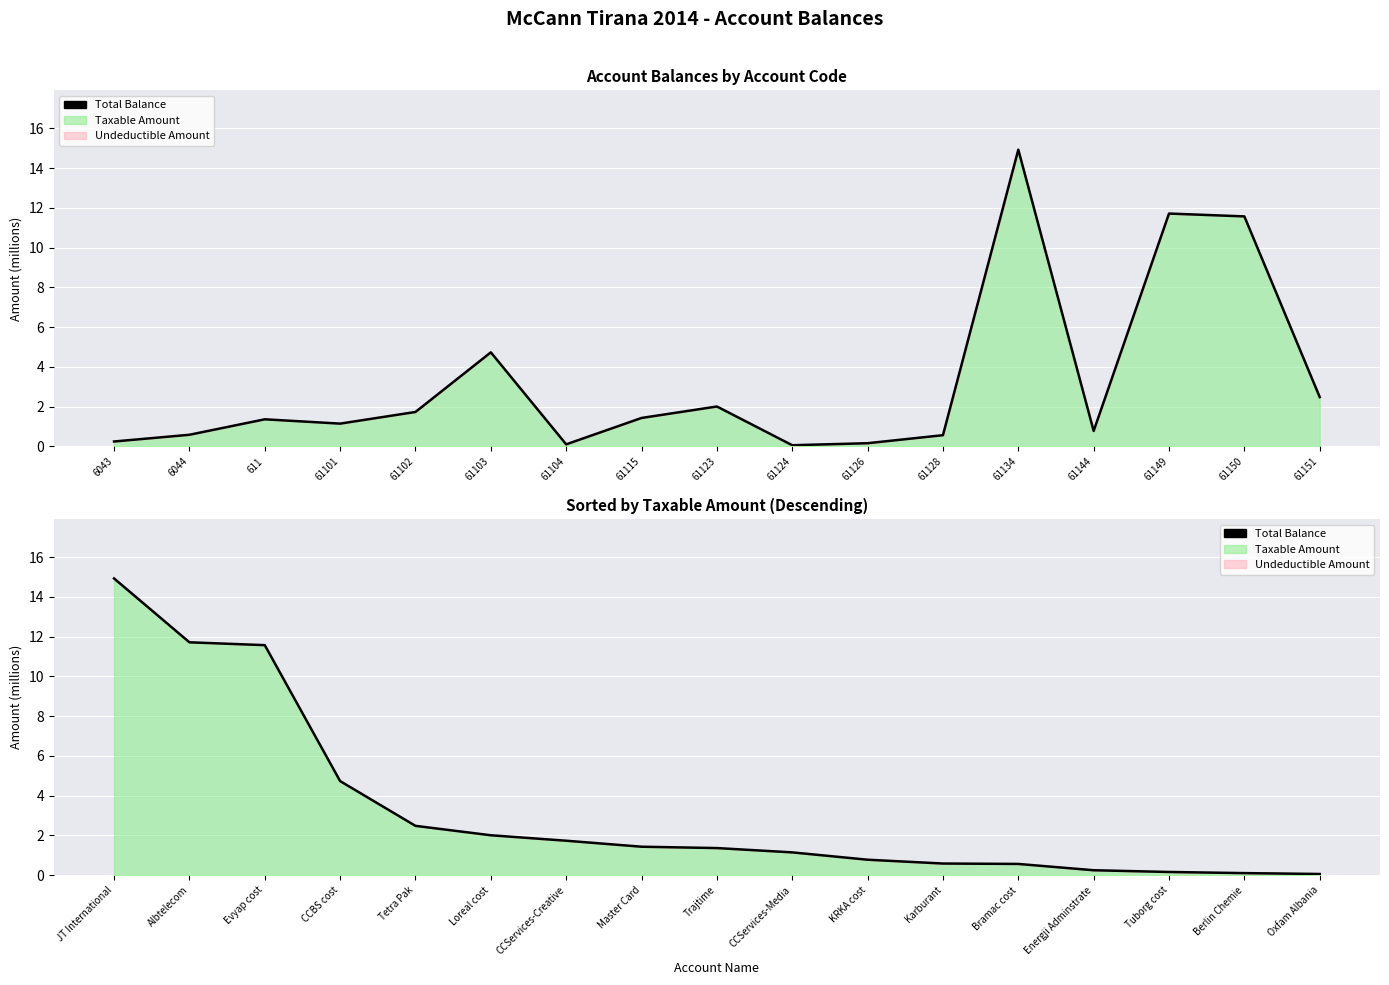

Is it true that the value at Albtelecom is 15.3?

False